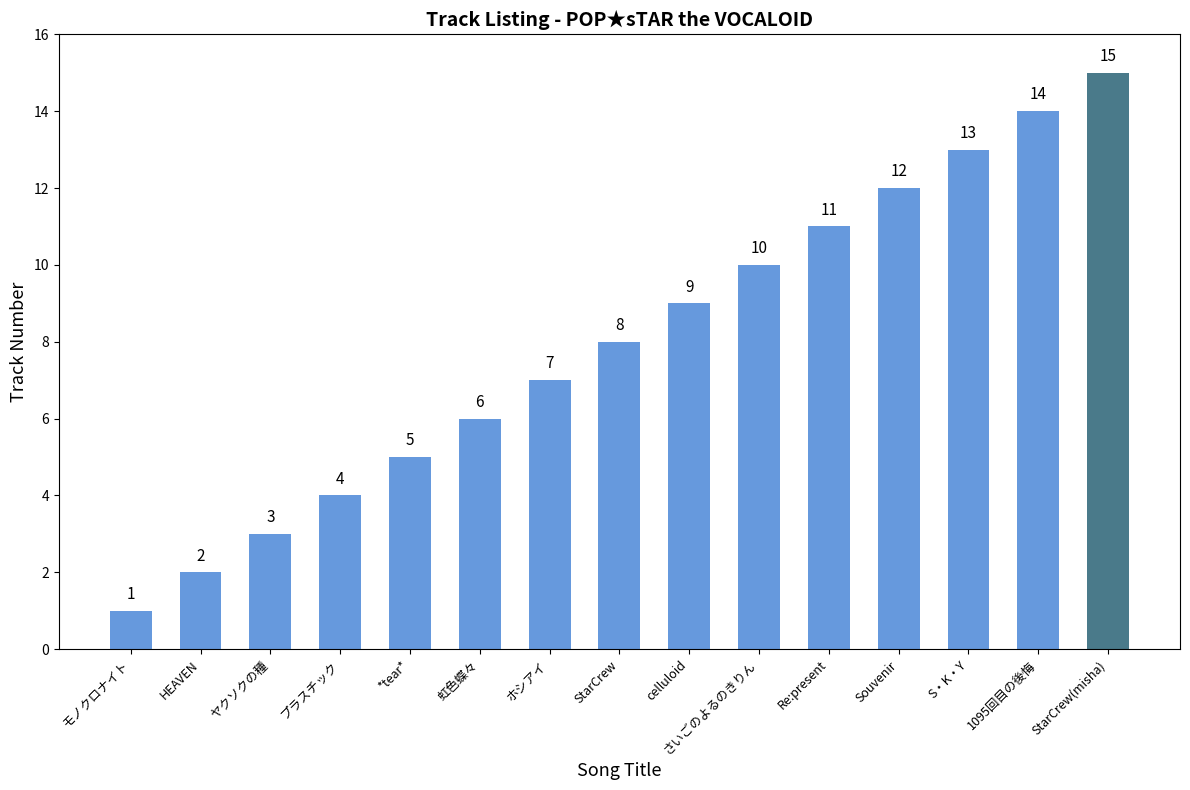

Between StarCrew and StarCrew(misha), which is larger?

StarCrew(misha)